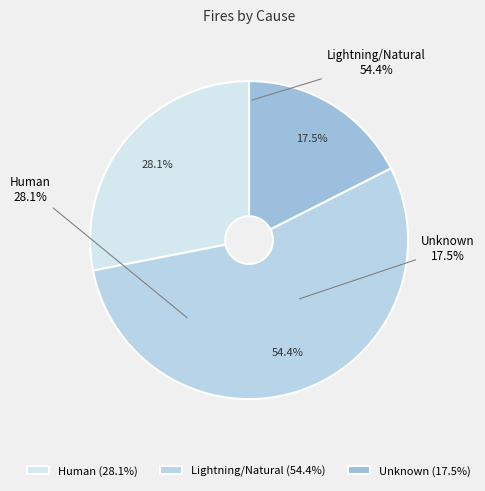

Does Lightning/Natural account for over 50% of the chart?

Yes